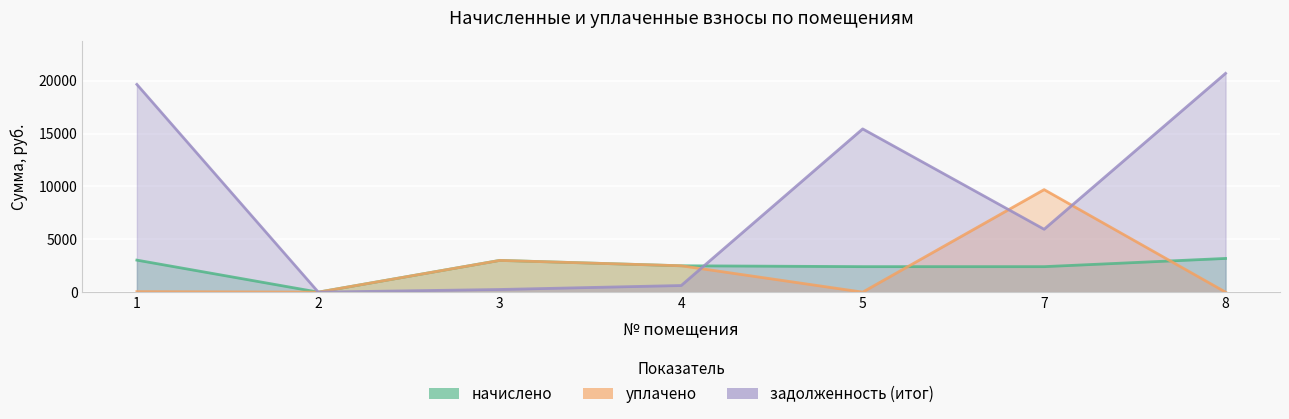

How many values in the задолженность (итог) series exceed 5948?

4